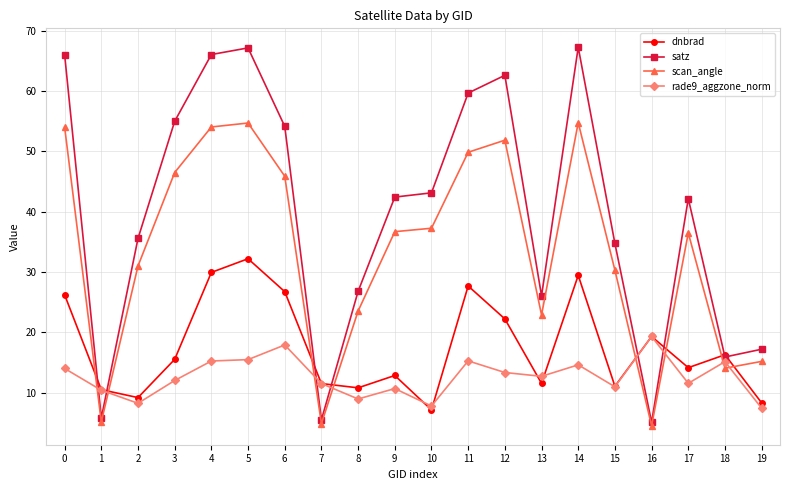

What is the sum of the scan_angle values at 16 and 2?

35.5